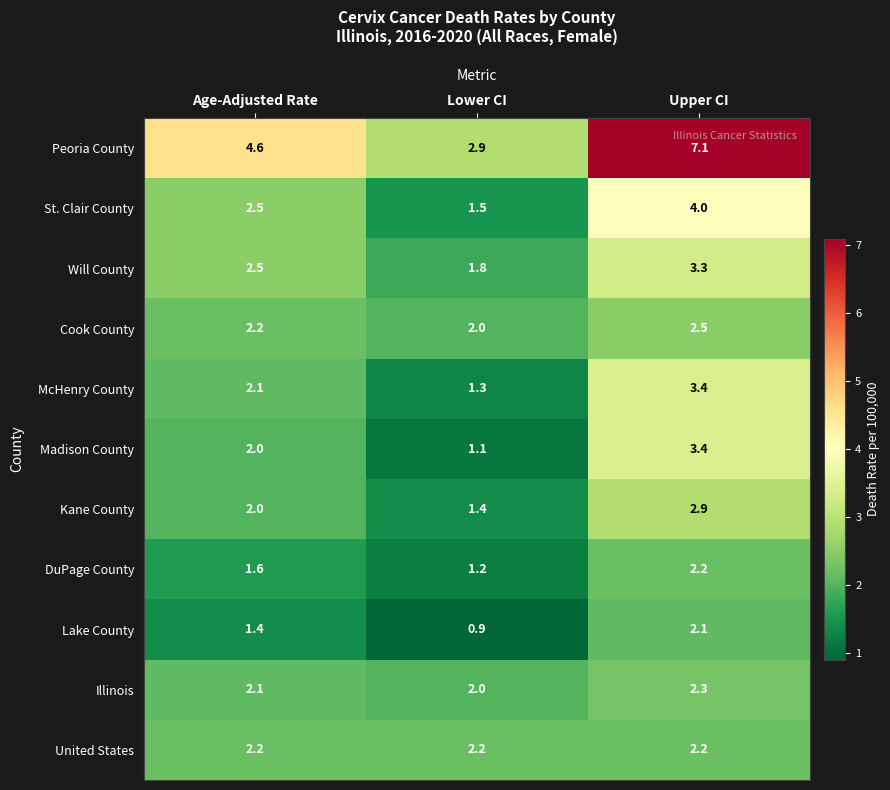

What is the sum of all Madison County values?

6.5